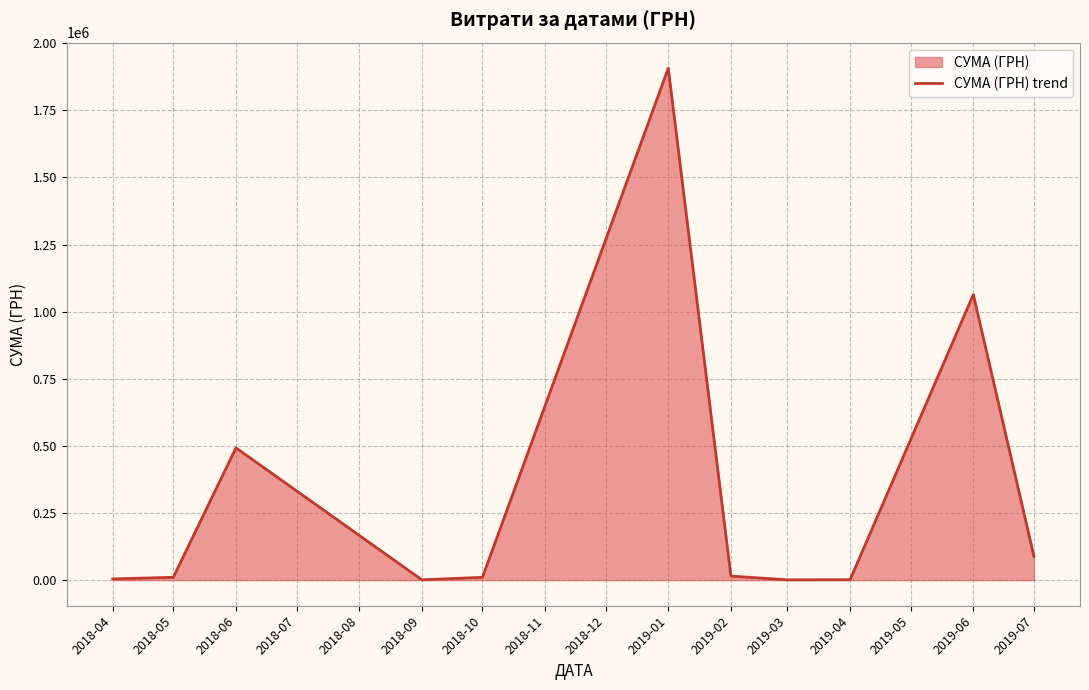

Does the chart have visible grid lines?

Yes